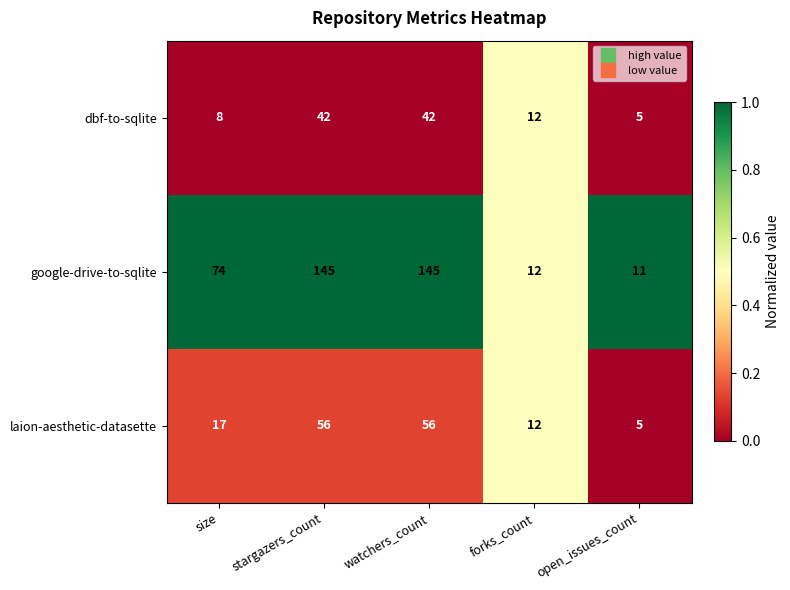

Which series has the largest total across all categories?

google-drive-to-sqlite